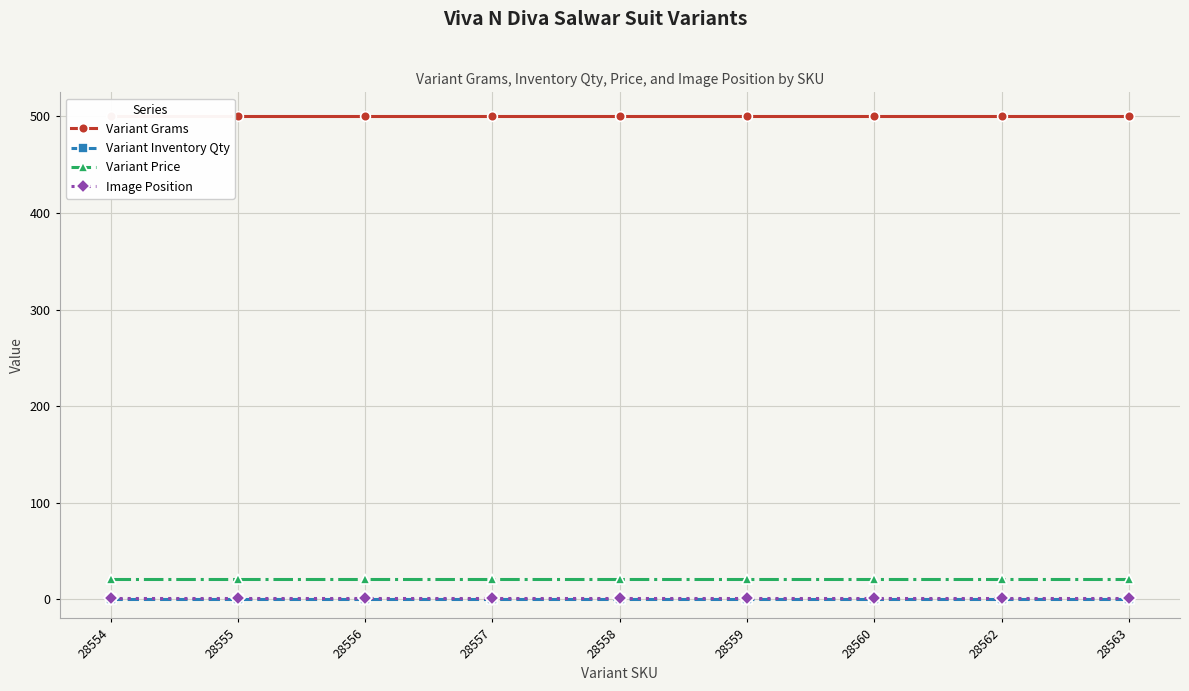

True or false: Variant Price and Variant Inventory Qty intersect in this chart.

False